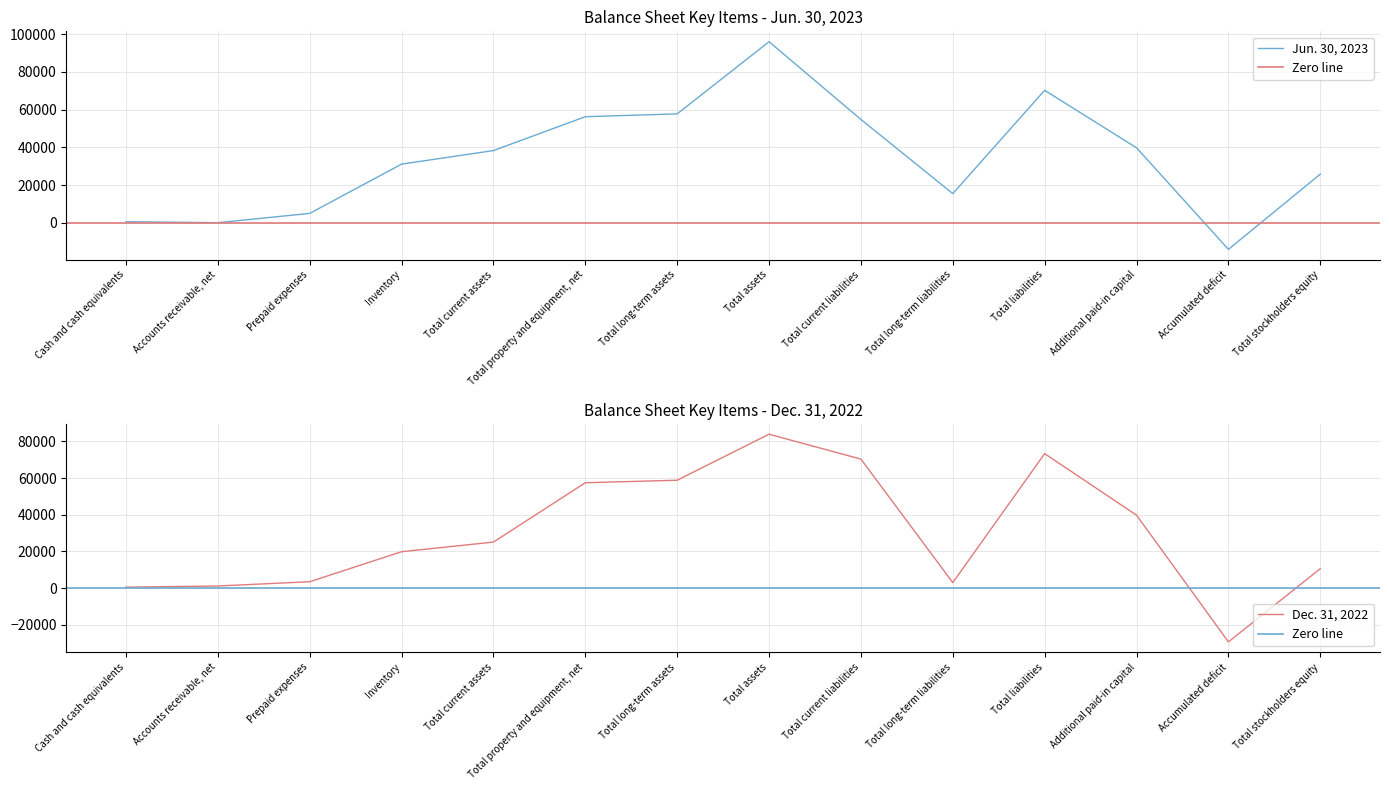

Reading left to right, transcribe all the data shown in this chart.

Jun. 30, 2023: Cash and cash equivalents=562	Accounts receivable, net=29	Prepaid expenses=4957	Inventory=31090	Total current assets=38277	Total property and equipment, net=56246	Total long-term assets=57743	Total assets=96020	Total current liabilities=54786	Total long-term liabilities=15453	Total liabilities=70239	Additional paid-in capital=39758	Accumulated deficit=-14126	Total stockholders equity=25781
Dec. 31, 2022: Cash and cash equivalents=520	Accounts receivable, net=1148	Prepaid expenses=3466	Inventory=19844	Total current assets=25088	Total property and equipment, net=57436	Total long-term assets=58816	Total assets=83904	Total current liabilities=70334	Total long-term liabilities=2982	Total liabilities=73316	Additional paid-in capital=39758	Accumulated deficit=-29319	Total stockholders equity=10588